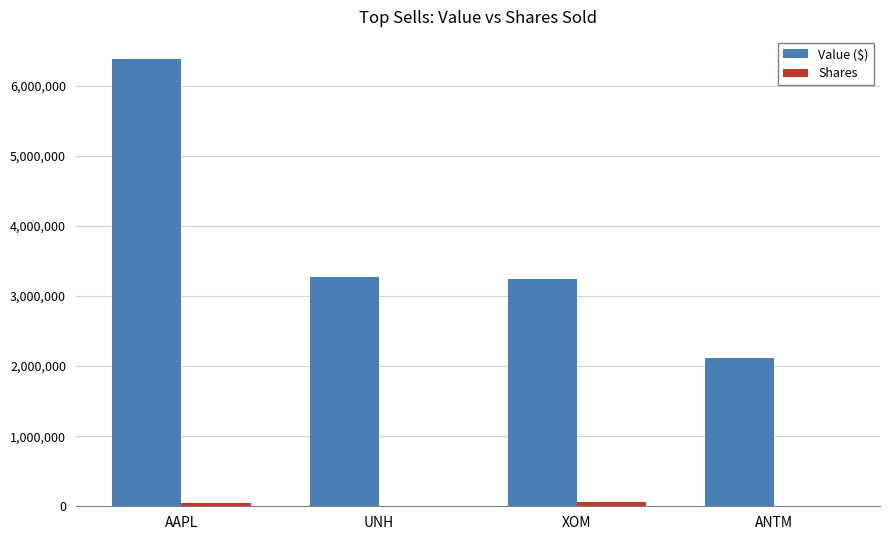

The value of Value ($) at UNH is 1353883. True or false?

False